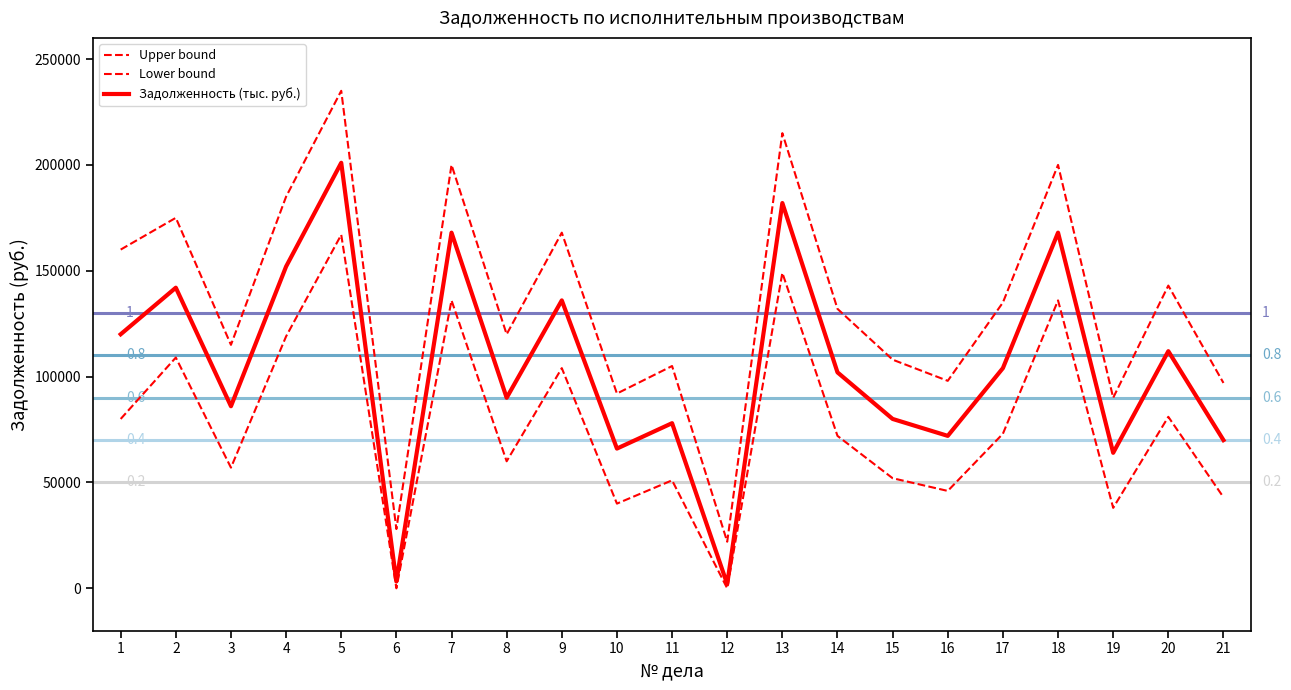

List the labels in order of Lower bound value, smallest first.

6, 12, 19, 10, 21, 16, 11, 15, 3, 8, 14, 17, 1, 20, 9, 2, 4, 7, 18, 13, 5